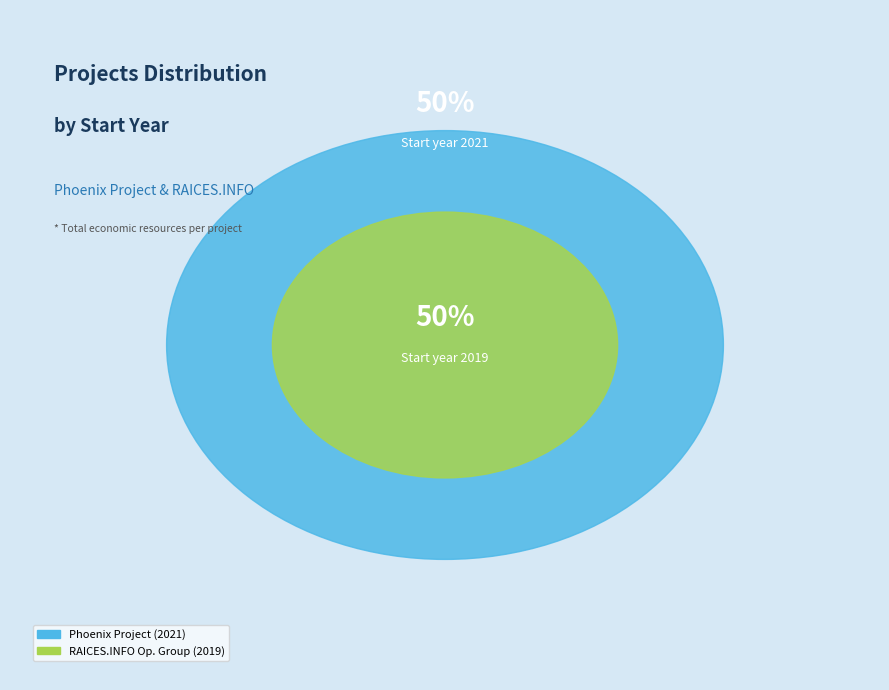

Does RAICES.INFO Operational Group represent more than half of the total?

No